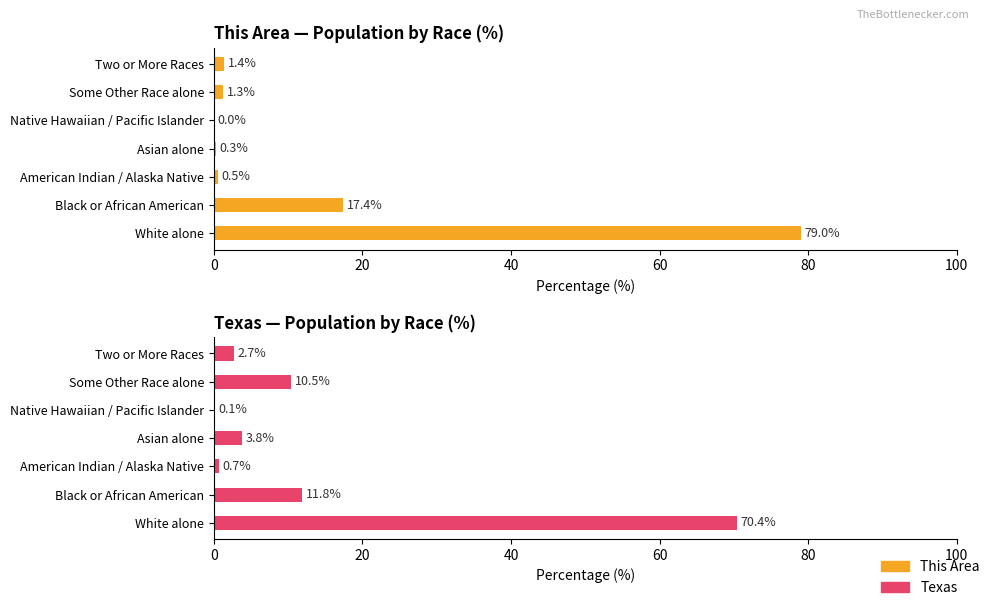

At American Indian / Alaska Native, list the series in order from largest to smallest.

Texas, This Area